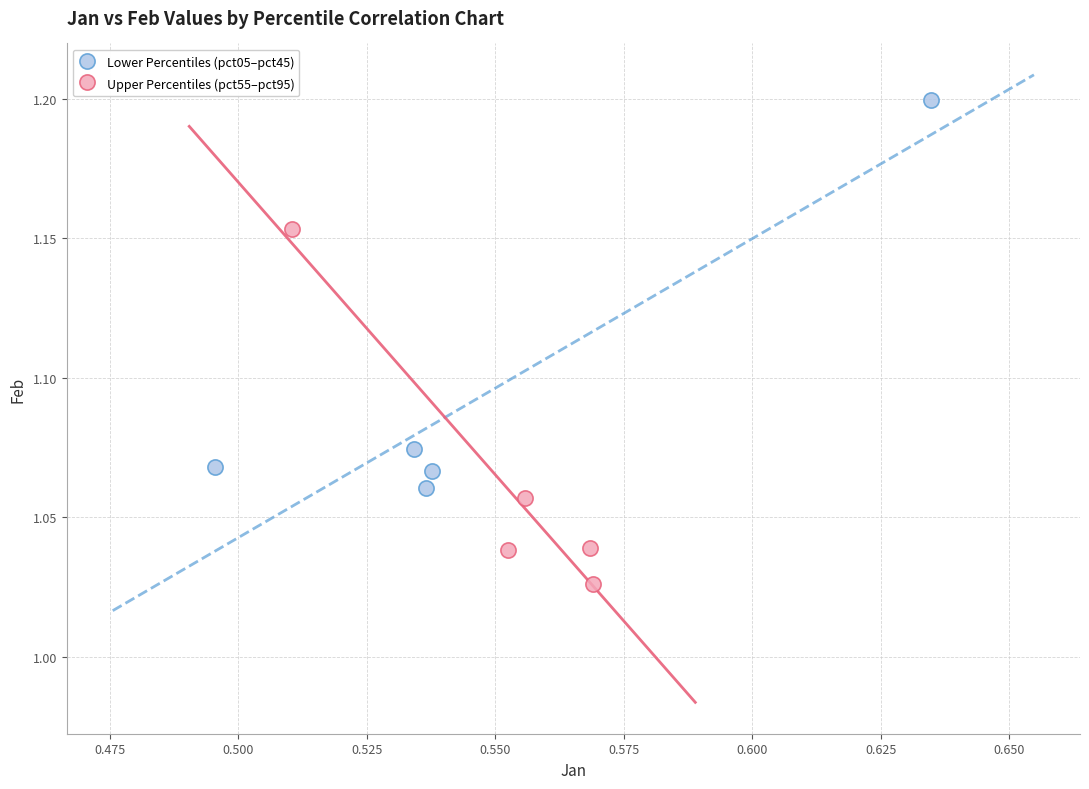

Which series contains the highest Y value?

Lower Percentiles (pct05–pct45)